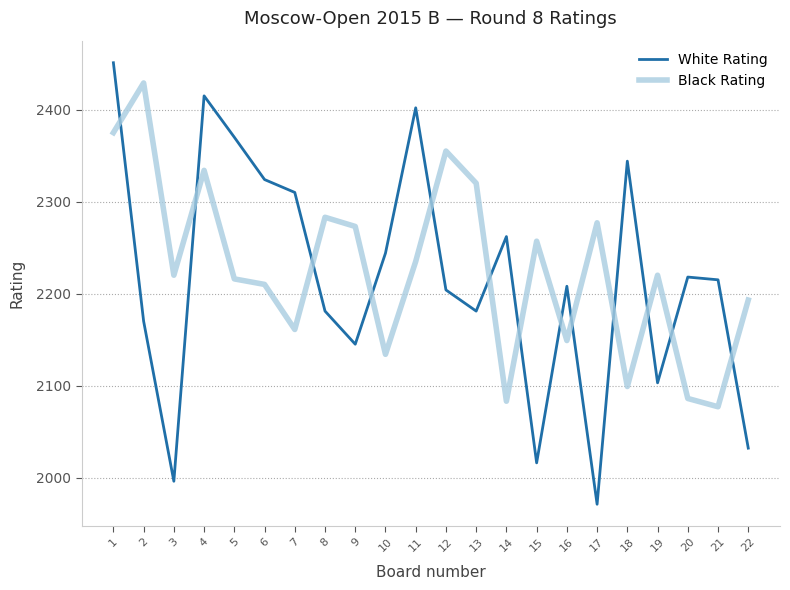

List the series in order of their overall mean, highest first.

Black Rating, White Rating